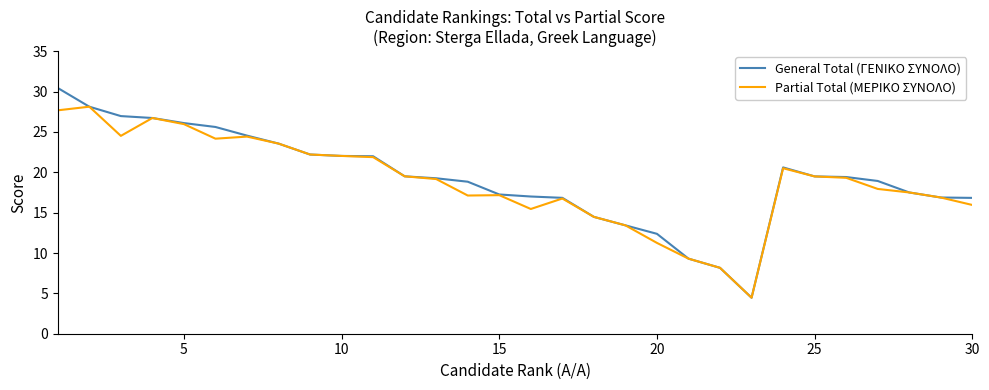

List the series in order of their overall mean, highest first.

General Total (ΓΕΝΙΚΟ ΣΥΝΟΛΟ), Partial Total (ΜΕΡΙΚΟ ΣΥΝΟΛΟ)